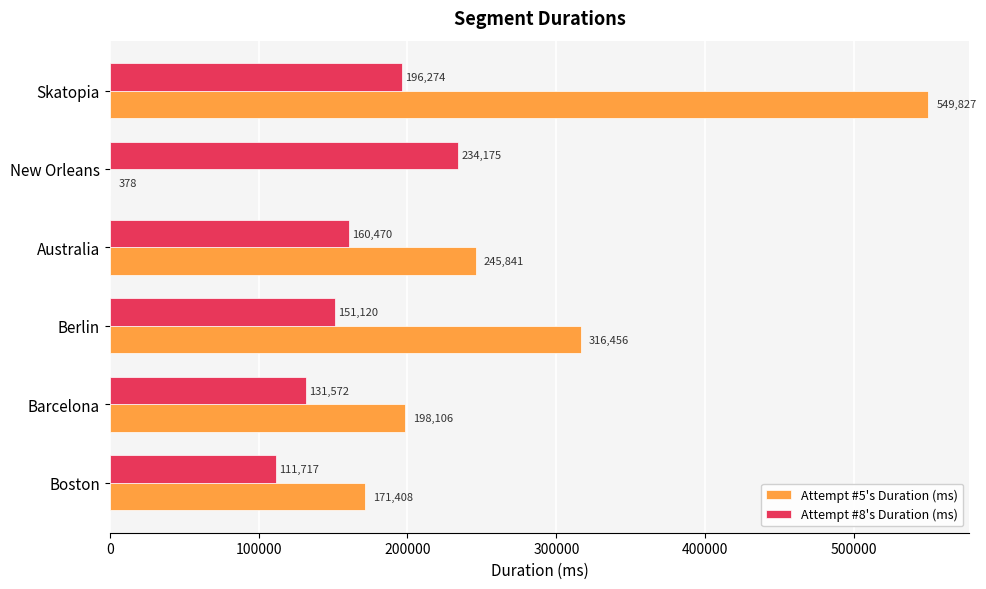

How many Attempt #8's Duration (ms) values are between 131572 and 196274?

4